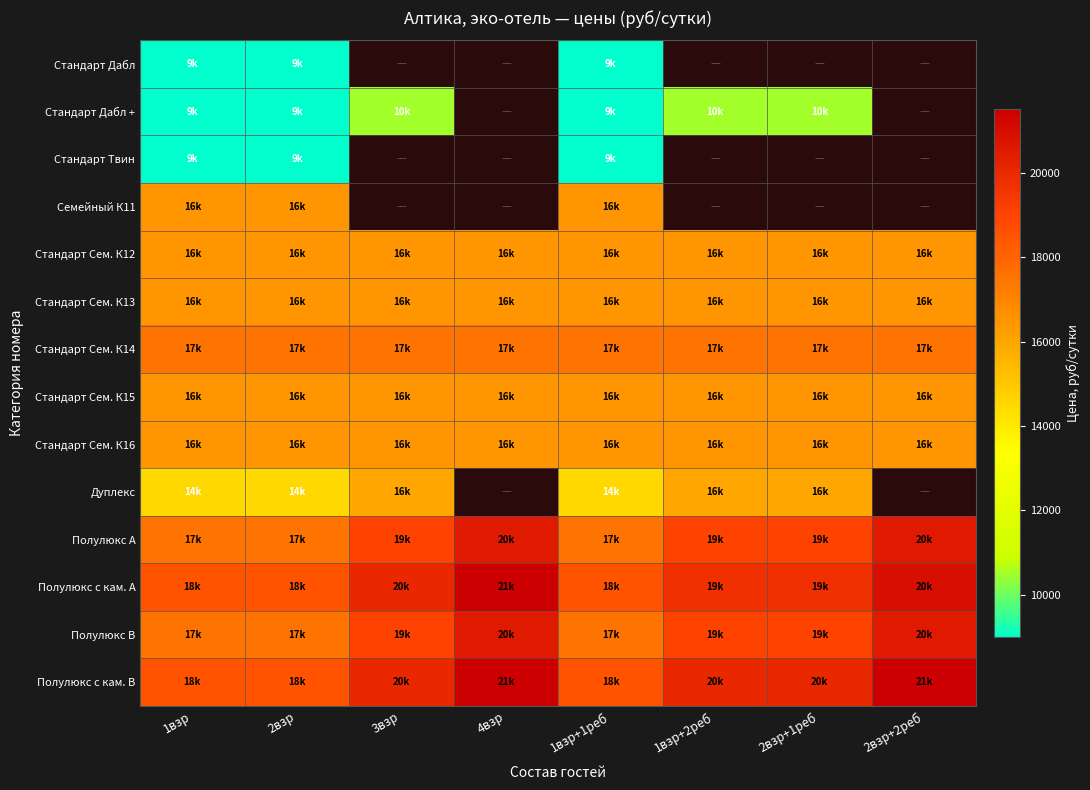

At which category is the sum across all series the highest?

1взр